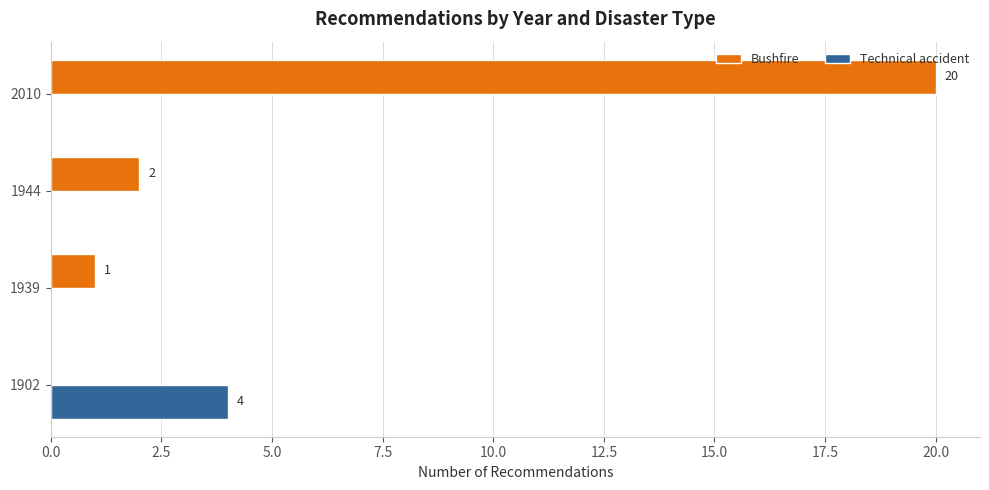

True or false: Technical accident has a value of 0 at 1944.

True